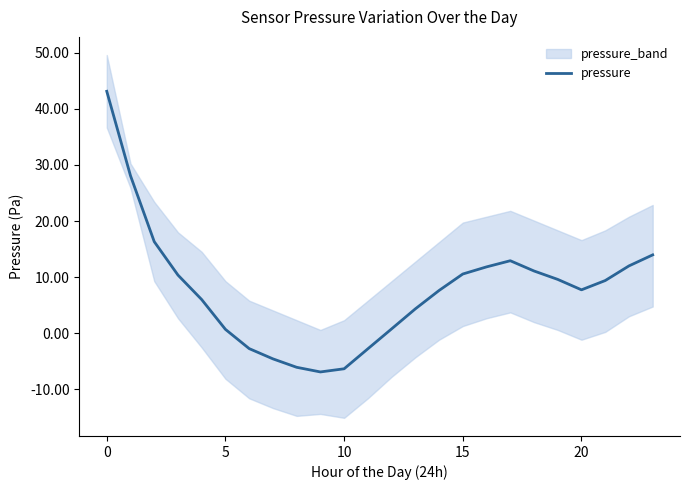

How many values are below 9?

12